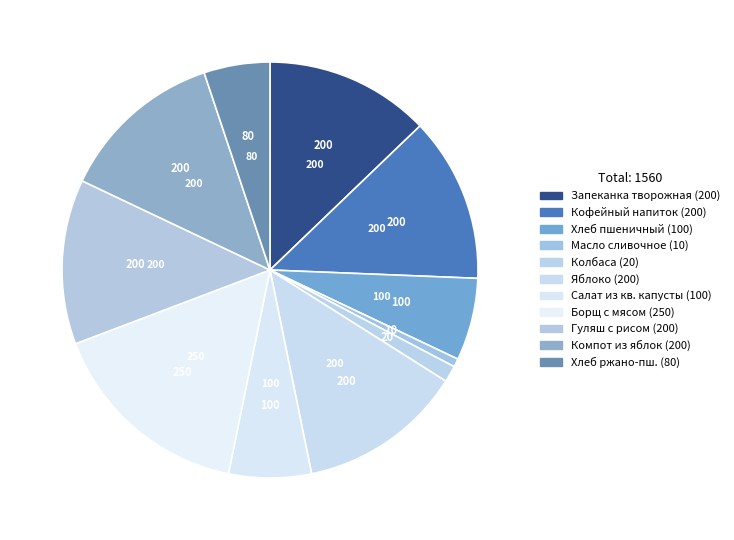

How many segments does this pie chart have?

11